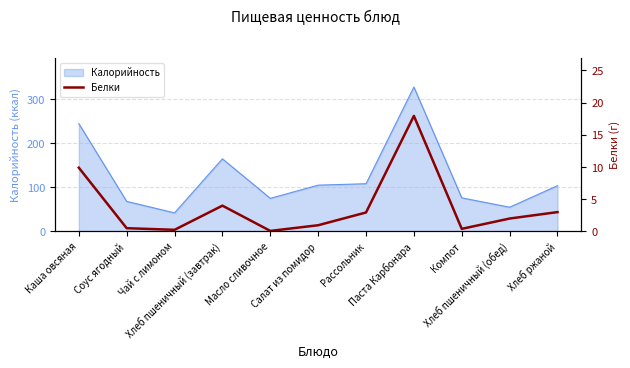

How many lines are shown in the chart?

1